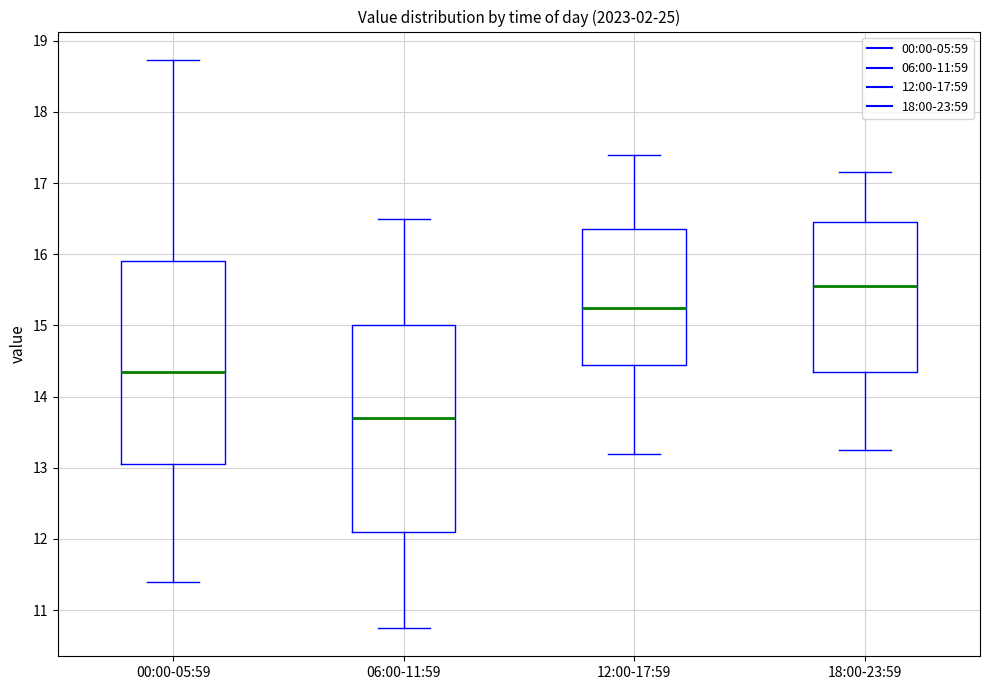

Reading left to right, read every box against the y-axis: the position of its median line, the range the box covers, and the ends of its whiskers. The values are not printed on the chart, so give them approximately, as read against the axis.

00:00-05:59: median 14.4, box 13.1 to 15.9, whiskers 11.4 to 18.7
06:00-11:59: median 13.7, box 12.1 to 15.0, whiskers 10.8 to 16.5
12:00-17:59: median 15.3, box 14.5 to 16.4, whiskers 13.2 to 17.4
18:00-23:59: median 15.6, box 14.4 to 16.5, whiskers 13.3 to 17.2